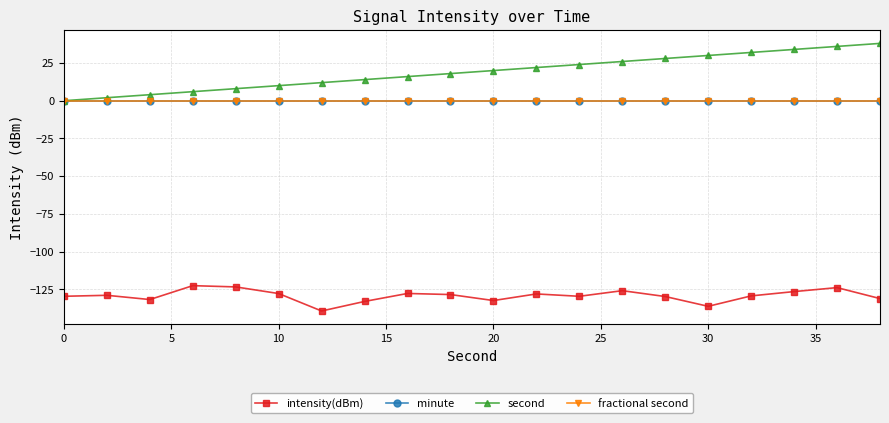

Reading left to right, transcribe all the data shown in this chart.

intensity(dBm): -129.6	-129.0	-131.8	-122.6	-123.4	-127.8	-139.4	-133.1	-127.8	-128.5	-132.5	-128.1	-129.6	-125.9	-129.8	-136.3	-129.4	-126.5	-123.9	-131.2
minute: 0.0	0.0	0.0	0.0	0.0	0.0	0.0	0.0	0.0	0.0	0.0	0.0	0.0	0.0	0.0	0.0	0.0	0.0	0.0	0.0
second: 0.0	2.0	4.0	6.0	8.0	10.0	12.0	14.0	16.0	18.0	20.0	22.0	24.0	26.0	28.0	30.0	32.0	34.0	36.0	38.0
fractional second: 0.0	0.0	0.0	0.0	0.0	0.0	0.0	0.0	0.0	0.0	0.0	0.0	0.0	0.0	0.0	0.0	0.0	0.0	0.0	0.0